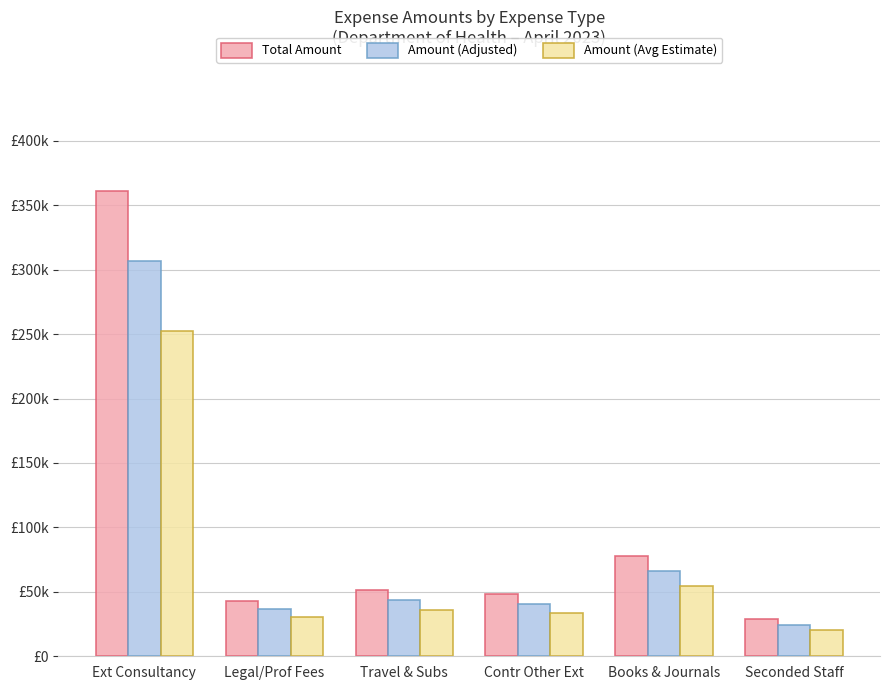

At which category is the sum across all series the highest?

Ext Consultancy